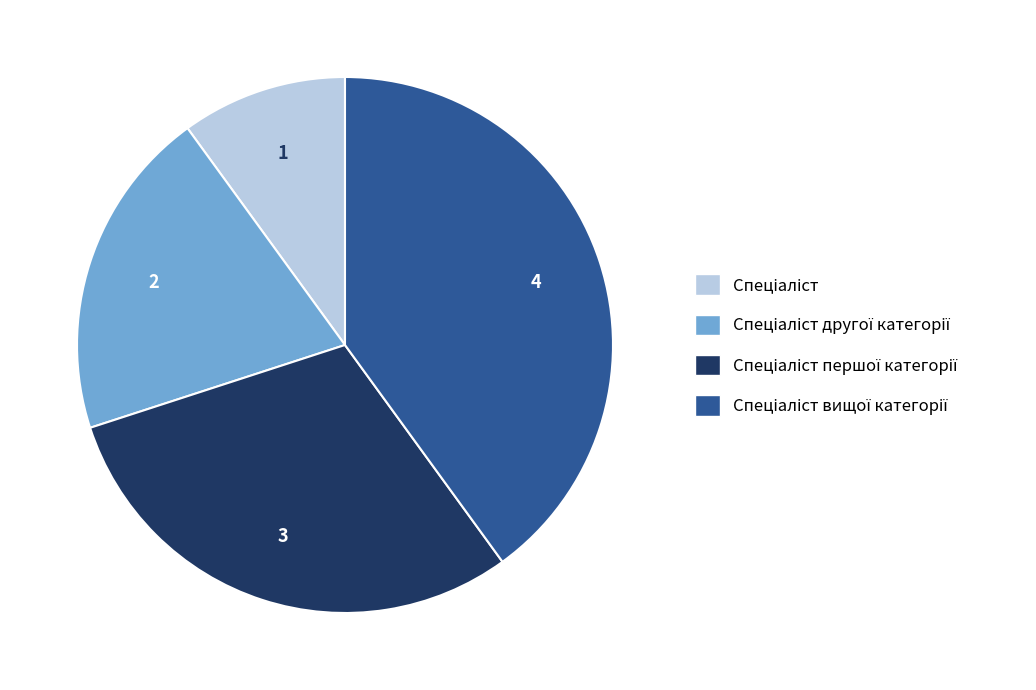

Is there any slice that represents more than half of the pie?

No